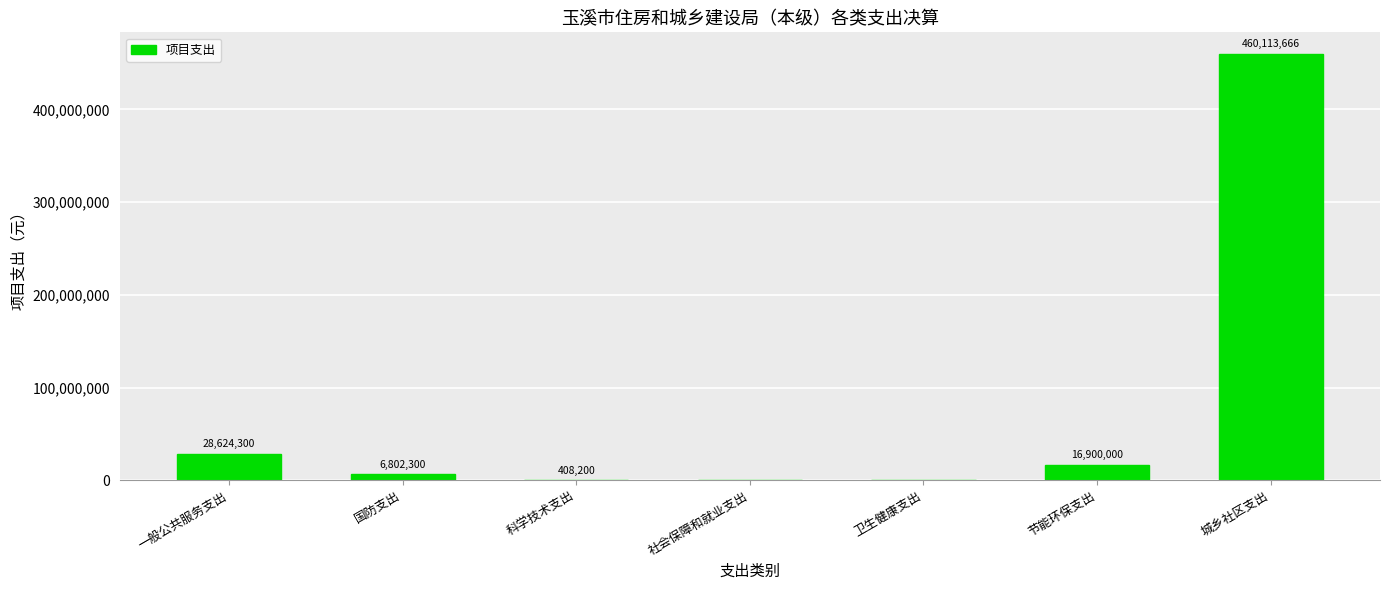

Count the number of categories in the chart.

7